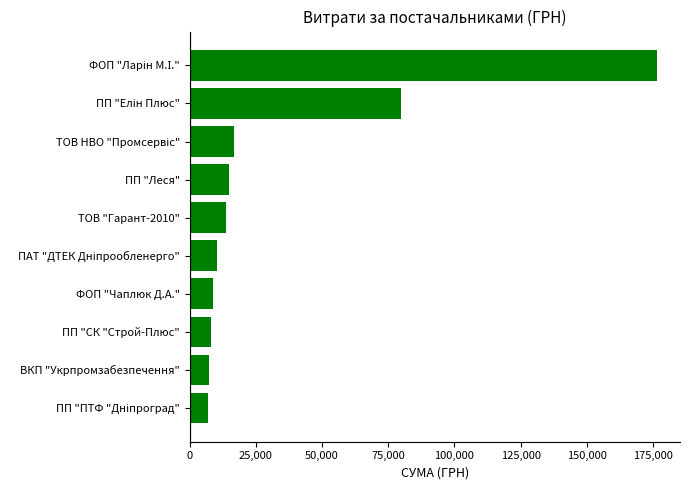

The chart shows a value of 14897.4 at ПП "Леся". True or false?

True